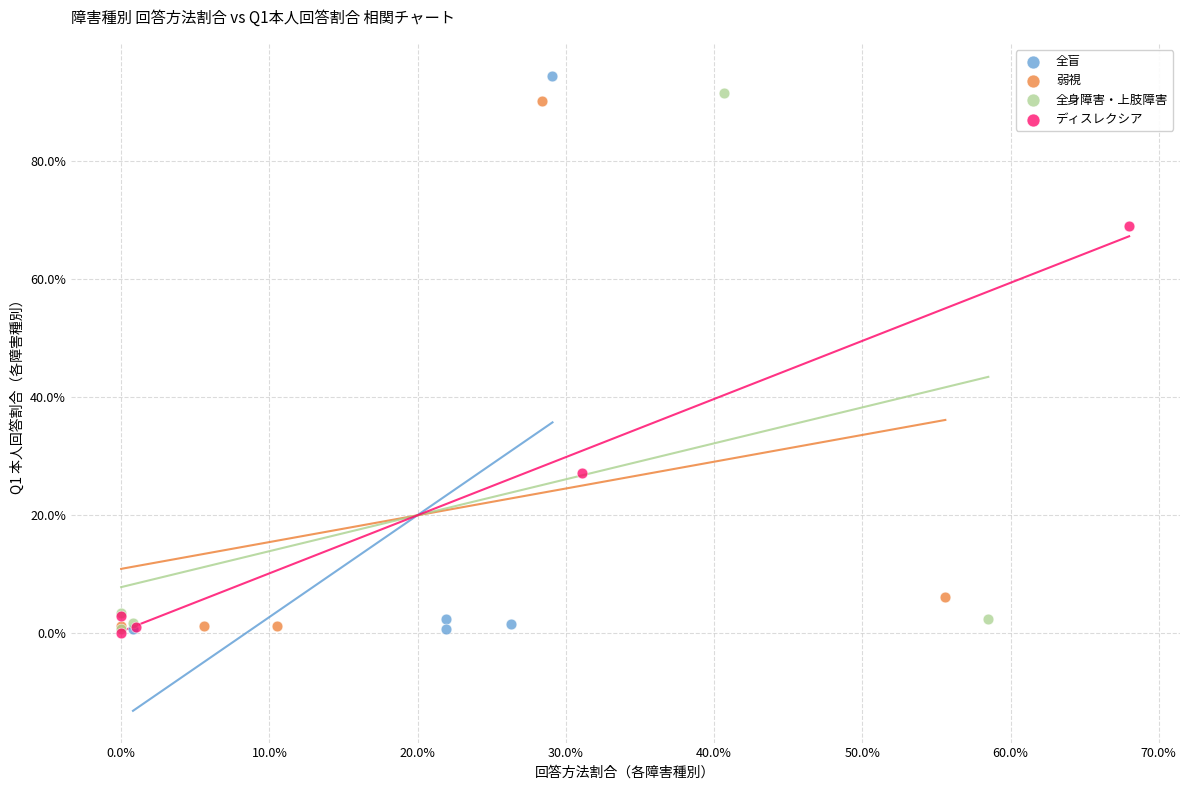

What are all the series names shown in the legend?

全盲, 弱視, 全身障害・上肢障害, ディスレクシア